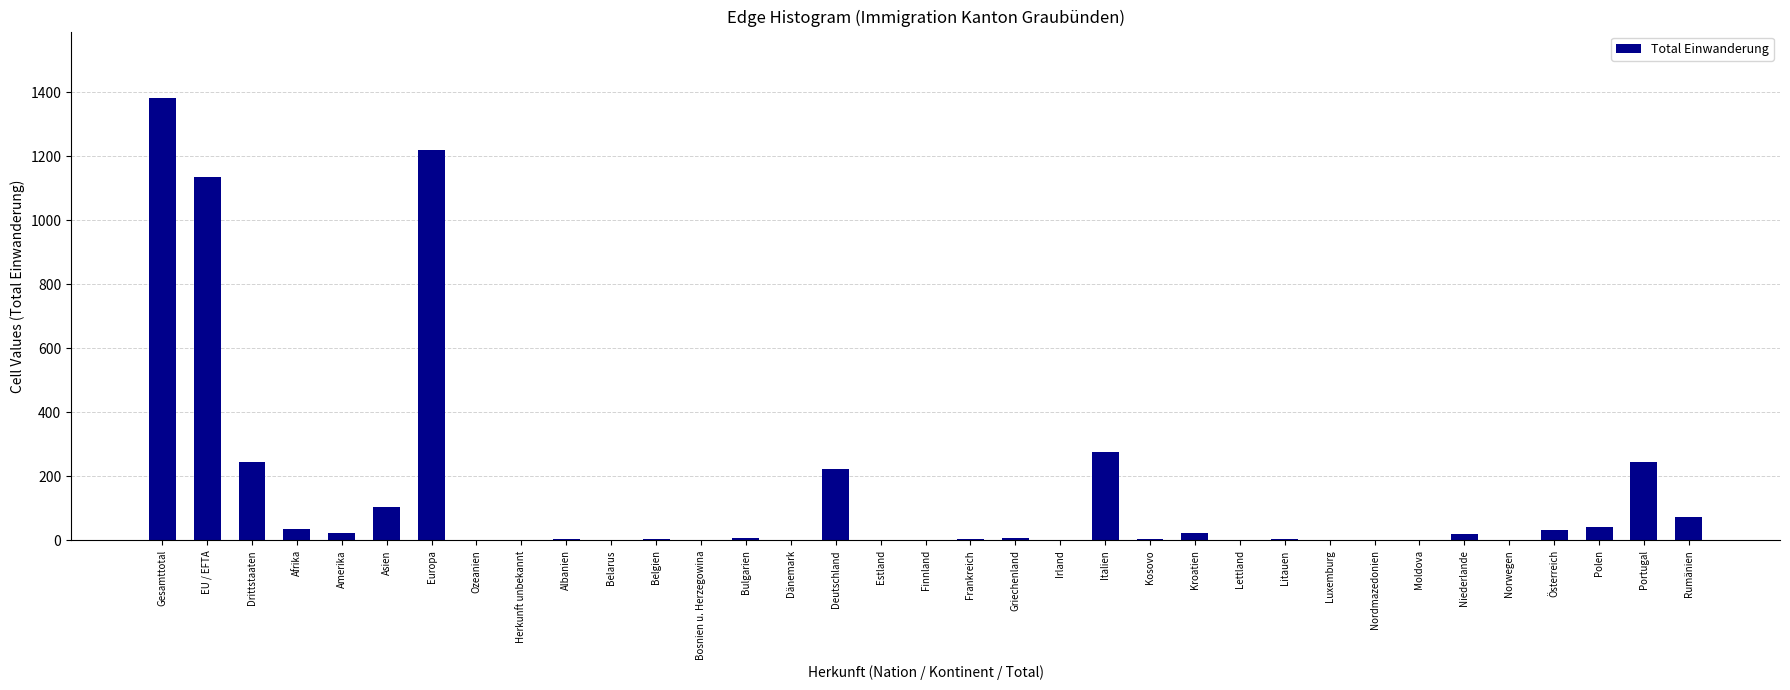

Which label corresponds to the largest value in the chart?

Gesamttotal